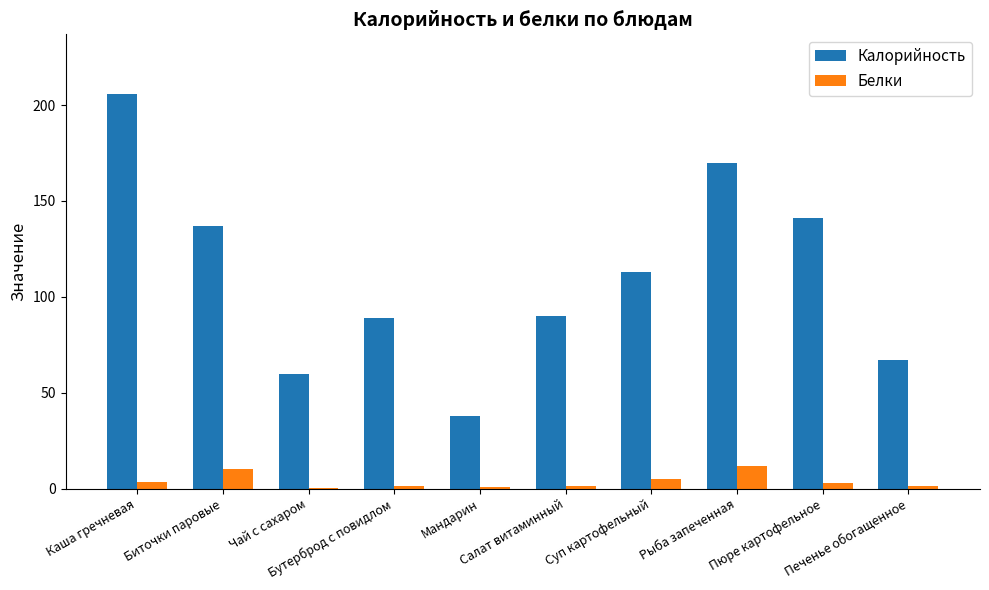

Count the number of categories in the chart.

10